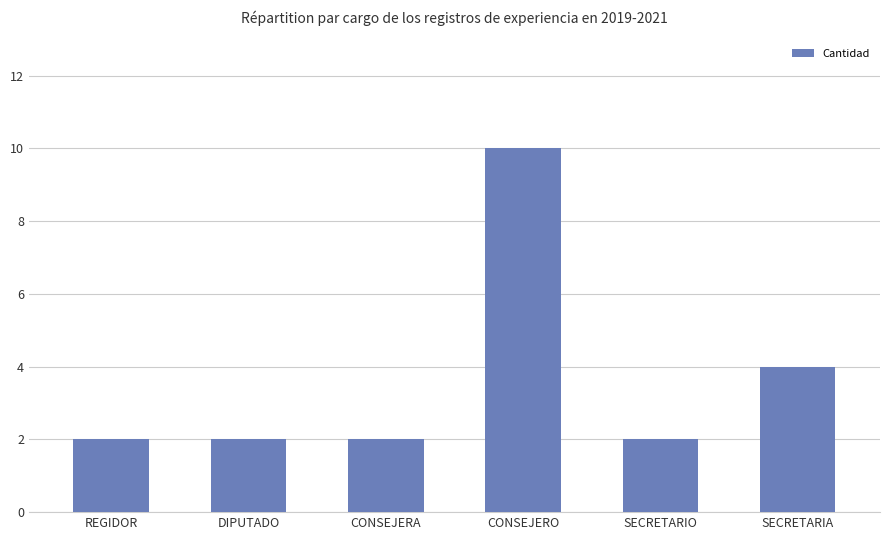

What is the ratio of the value at REGIDOR to the value at DIPUTADO?

1.0